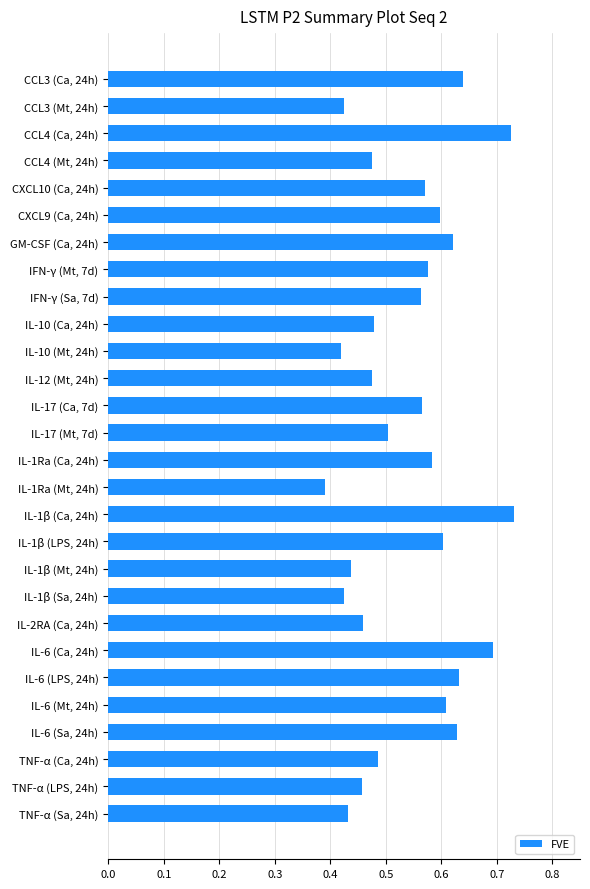

Does the chart contain any negative values?

No